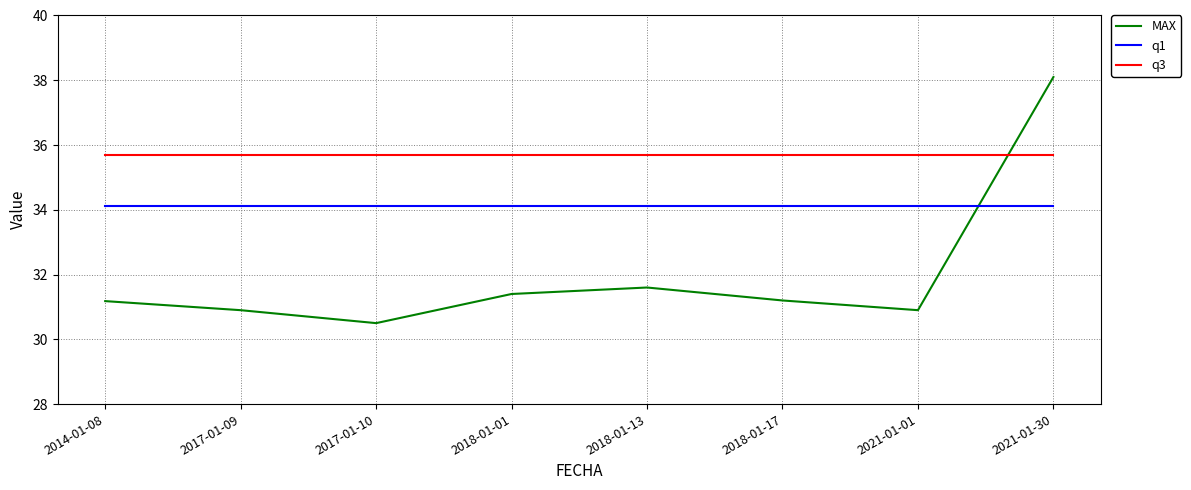

What is the total value across all series at 2017-01-09?

100.7